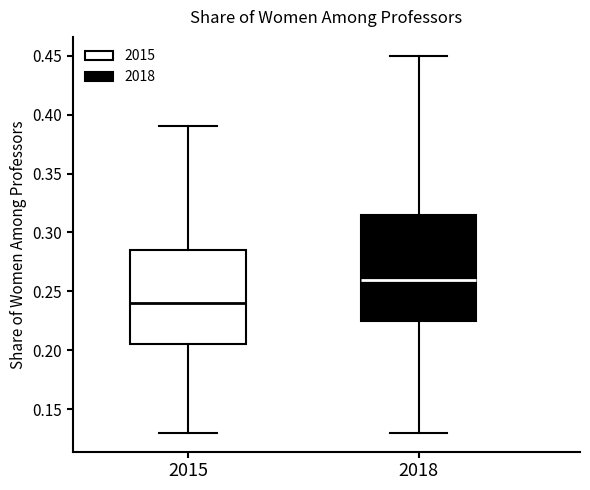

Reading left to right, transcribe this box plot: for each box, give where its median line is, the range the box spans, and where its two whiskers end, as read against the y-axis. The values are not printed on the chart, so give them approximately, as read against the axis.

2015: median 0.240, box 0.205 to 0.285, whiskers 0.130 to 0.390
2018: median 0.260, box 0.225 to 0.315, whiskers 0.130 to 0.450